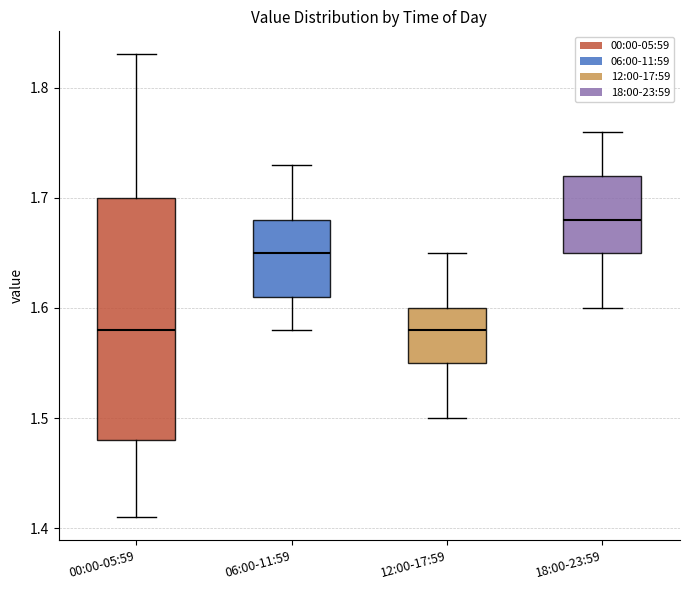

Reading left to right, read every box against the y-axis: the position of its median line, the range the box covers, and the ends of its whiskers. The values are not printed on the chart, so give them approximately, as read against the axis.

00:00-05:59: median 1.58, box 1.48 to 1.70, whiskers 1.41 to 1.83
06:00-11:59: median 1.65, box 1.61 to 1.68, whiskers 1.58 to 1.73
12:00-17:59: median 1.58, box 1.55 to 1.60, whiskers 1.50 to 1.65
18:00-23:59: median 1.68, box 1.65 to 1.72, whiskers 1.60 to 1.76